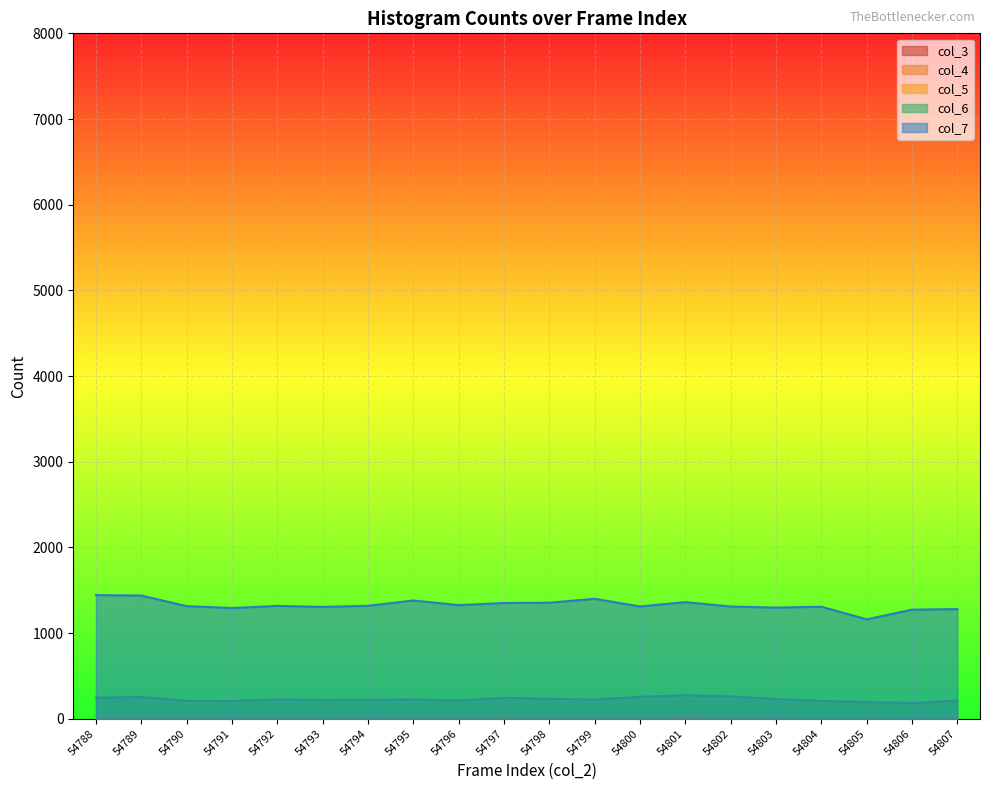

Reading right to left, extract all data points from this chart.

col_5: 54807=10	54806=9	54805=10	54804=7	54803=12	54802=13	54801=20	54800=15	54799=11	54798=12	54797=19	54796=12	54795=16	54794=12	54793=10	54792=16	54791=14	54790=10	54789=16	54788=13
col_6: 54807=212	54806=184	54805=194	54804=208	54803=230	54802=261	54801=274	54800=256	54799=225	54798=232	54797=244	54796=212	54795=225	54794=221	54793=219	54792=225	54791=207	54790=210	54789=253	54788=247
col_7: 54807=1280	54806=1273	54805=1160	54804=1307	54803=1297	54802=1310	54801=1361	54800=1310	54799=1400	54798=1354	54797=1351	54796=1326	54795=1380	54794=1318	54793=1305	54792=1317	54791=1292	54790=1314	54789=1438	54788=1443